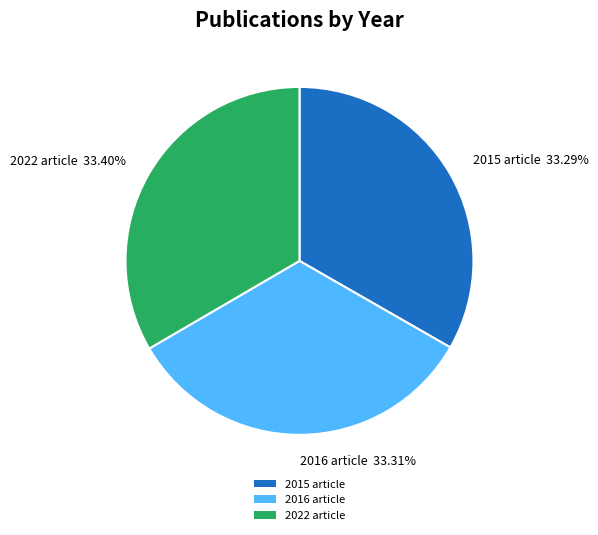

Count the number of slices in the pie.

3